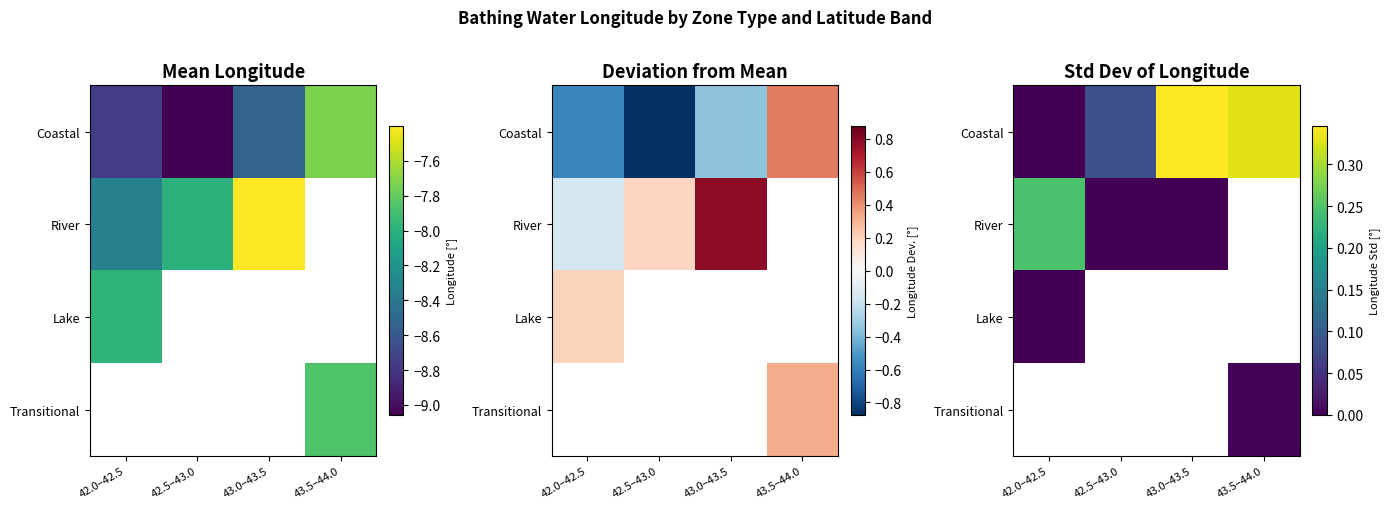

How many categories are shown in the chart?

4